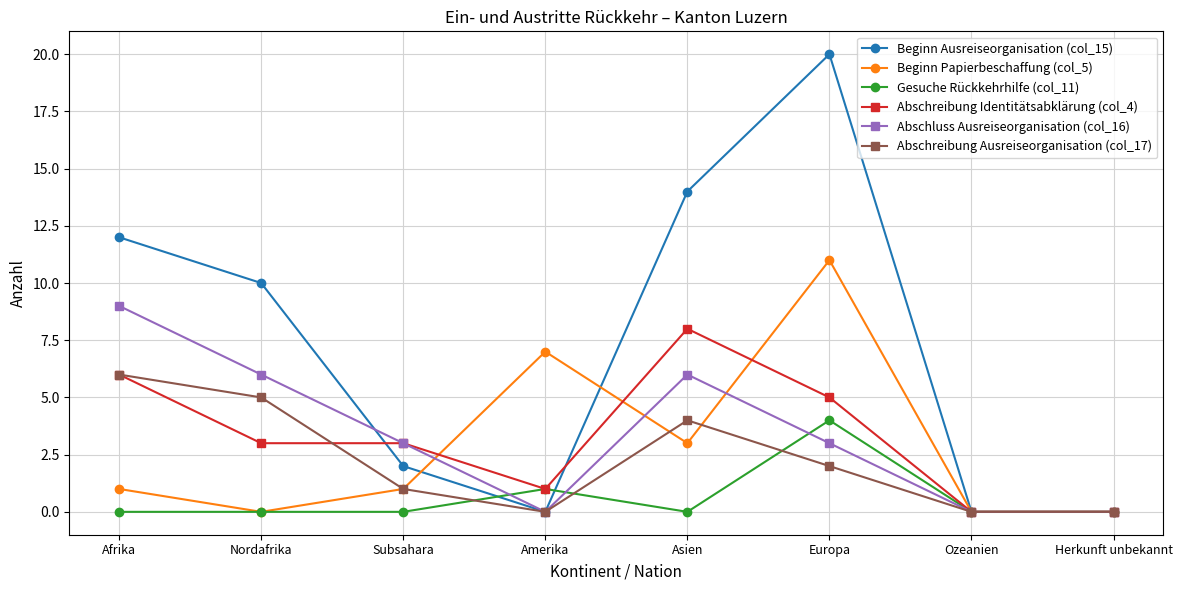

Which category has the highest value in the Gesuche Rückkehrhilfe (col_11) series?

Europa